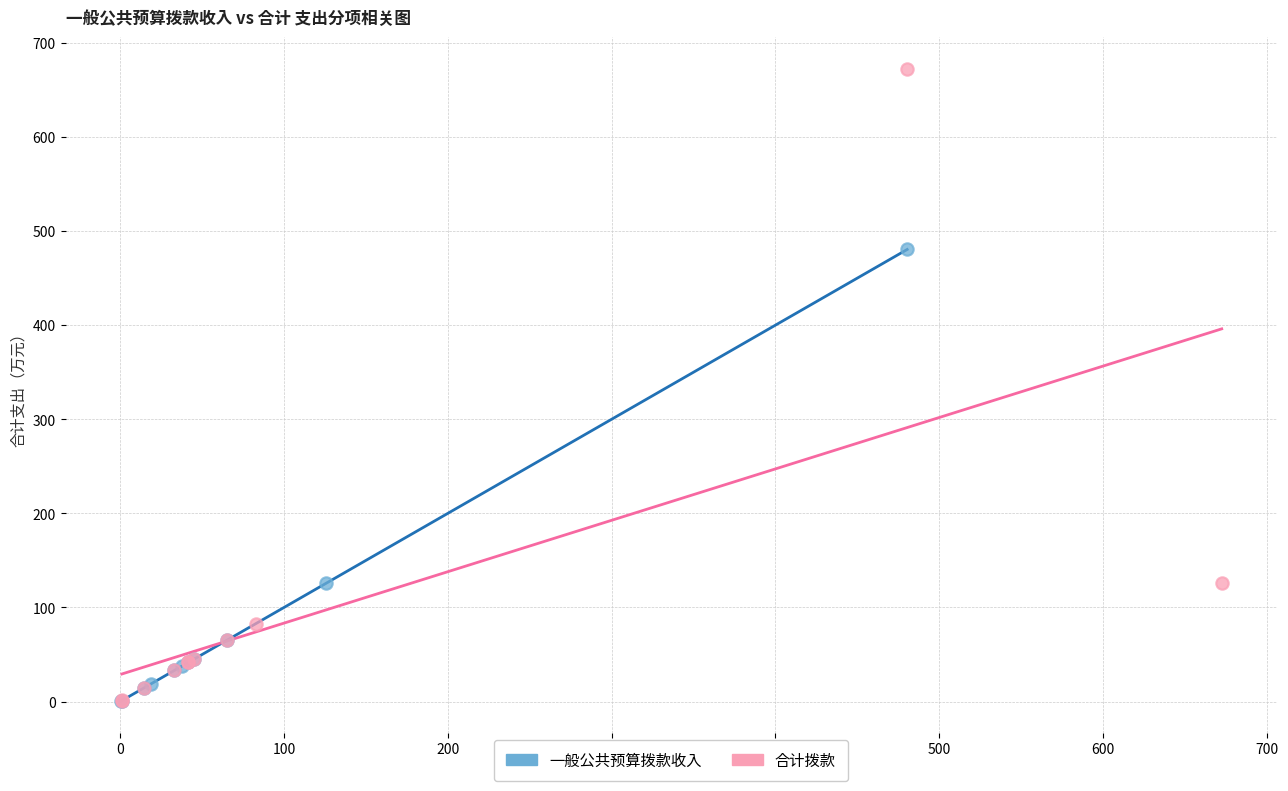

Which series has the largest Y range (max minus min)?

合计拨款